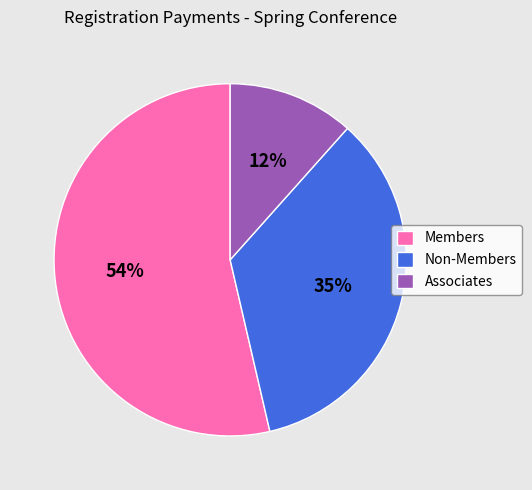

Which slice is the smallest?

Associates